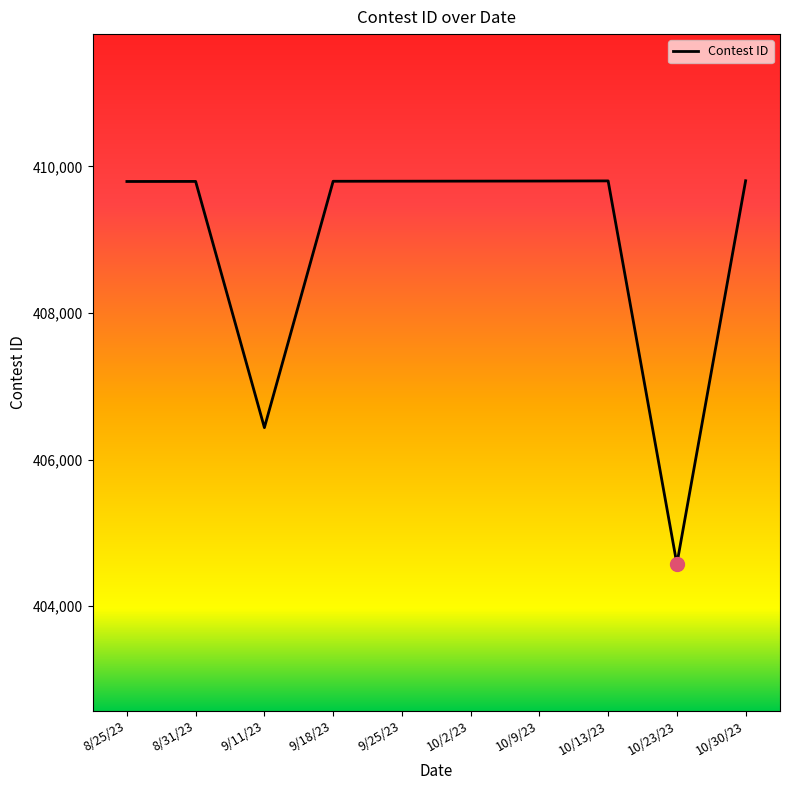

The chart shows a value of 173550 at 10/9/23. True or false?

False